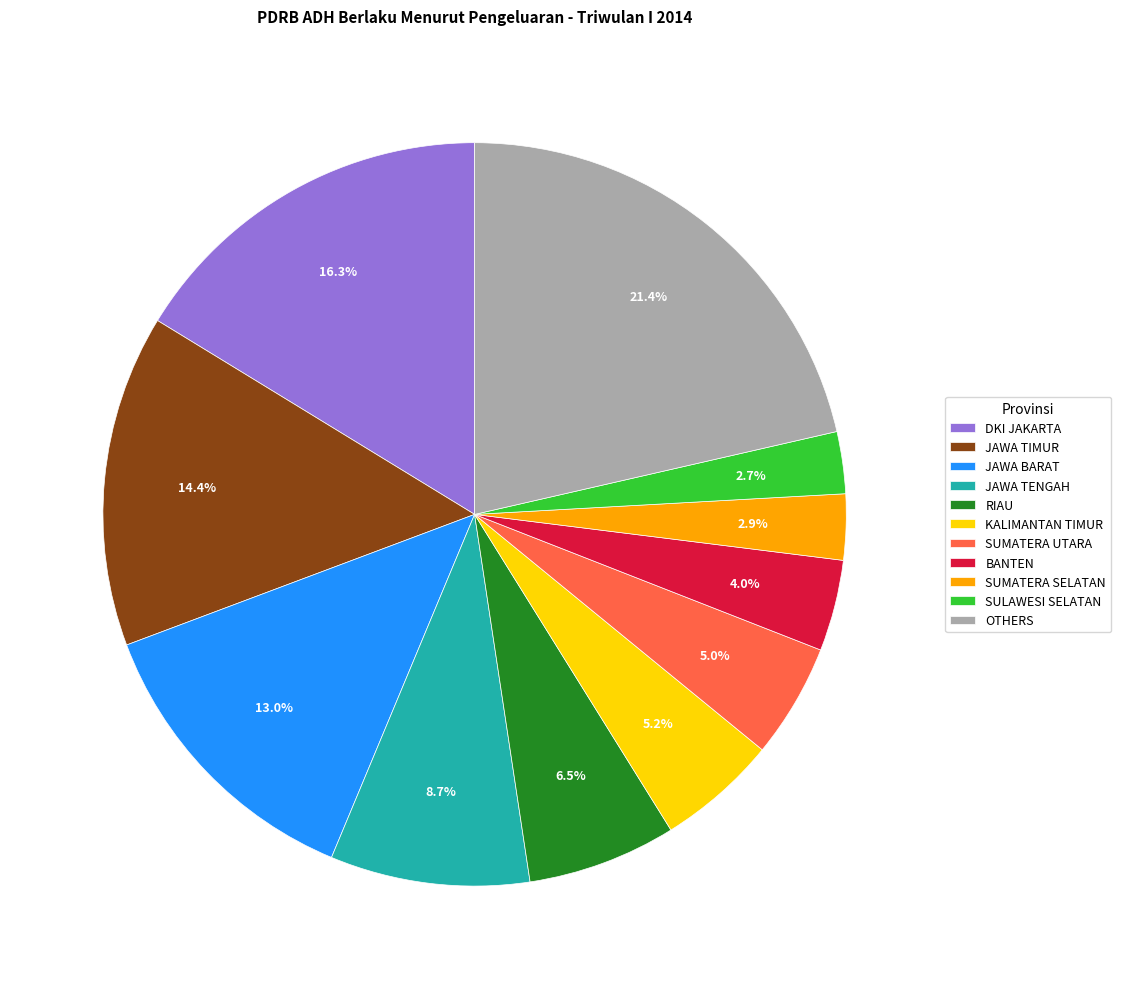

Do BANTEN and SULAWESI SELATAN together represent more than half of the pie?

No